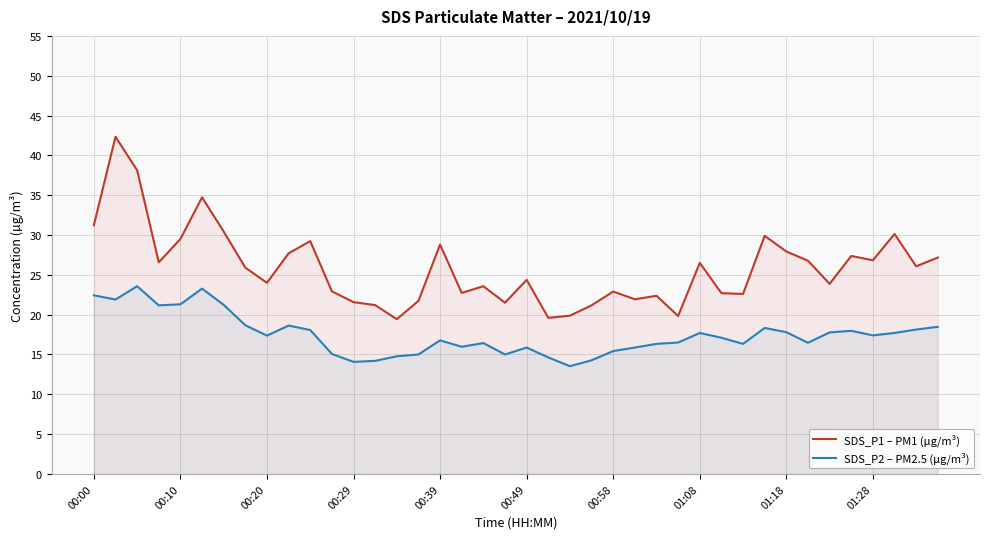

What is the maximum value shown in the chart?

42.3